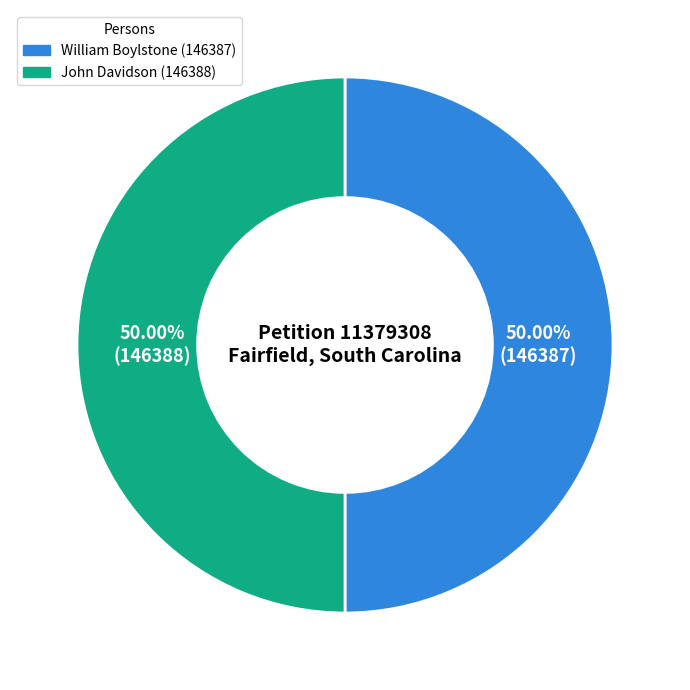

What is the ratio of the value at William Boylstone (146387) to the value at John Davidson (146388)?

1.0